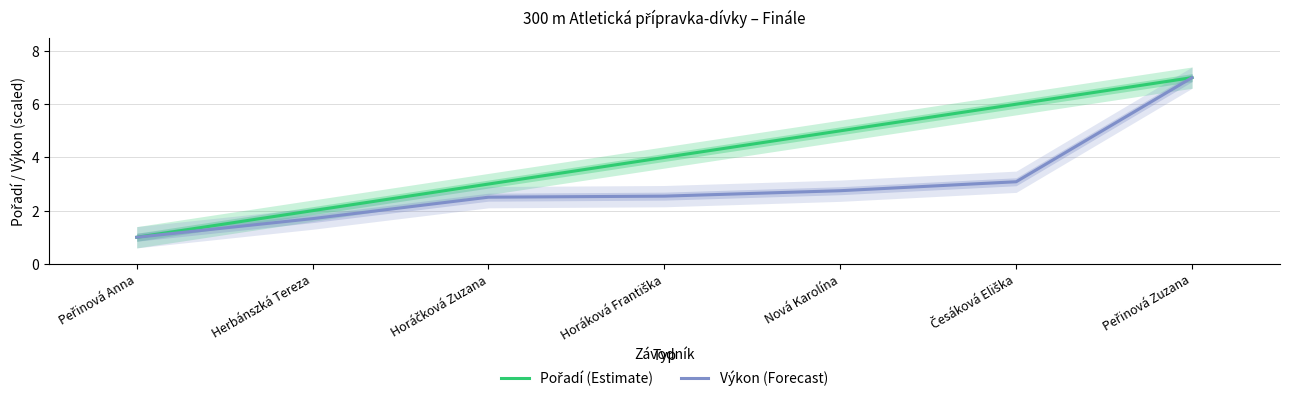

True or false: Pořadí (Estimate) and Výkon (Forecast) intersect in this chart.

False